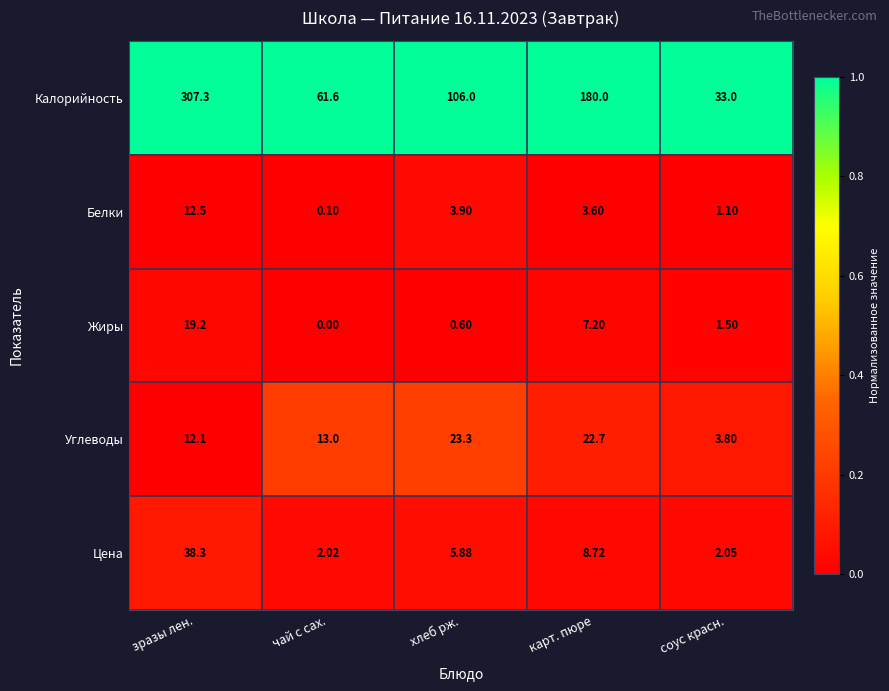

Which label corresponds to the largest value in the chart?

зразы лен.